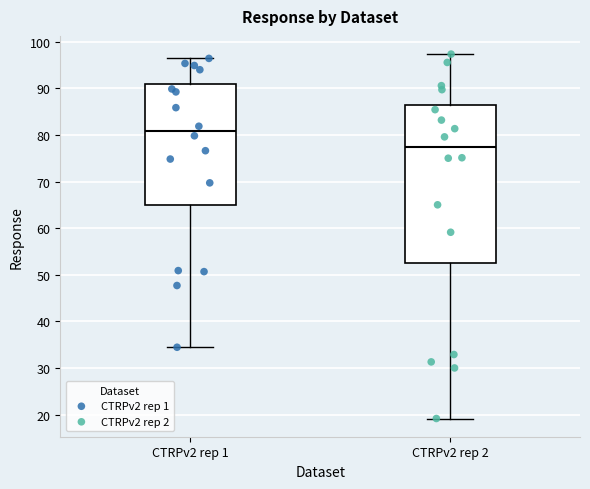

Reading left to right, transcribe this box plot: for each box, give where its median line is, the range the box spans, and where its two whiskers end, as read against the y-axis. The values are not printed on the chart, so give them approximately, as read against the axis.

CTRPv2 rep 1: median 81, box 65 to 91, whiskers 34 to 96
CTRPv2 rep 2: median 77, box 53 to 87, whiskers 19 to 97